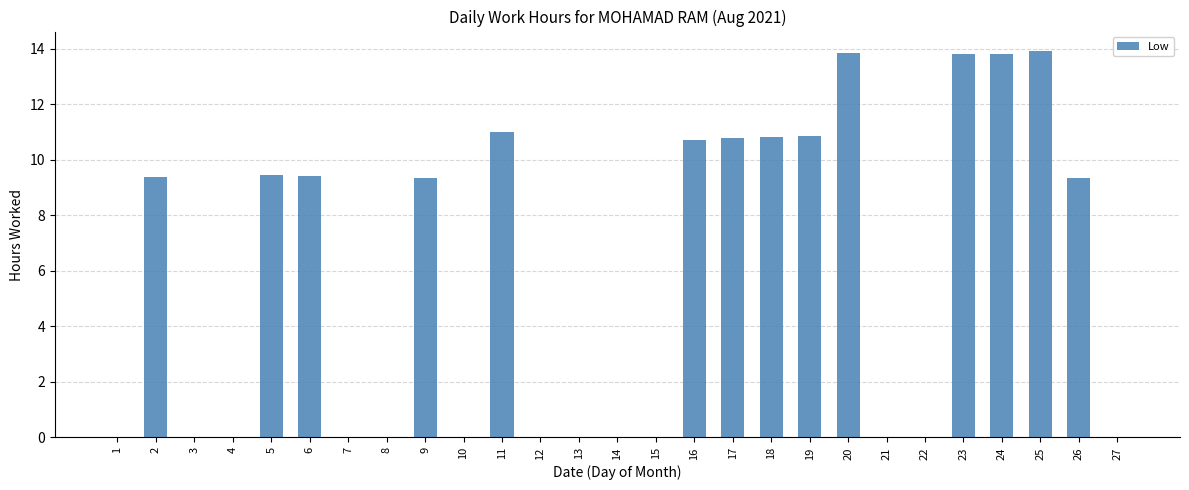

What is the sum of all values?

156.5